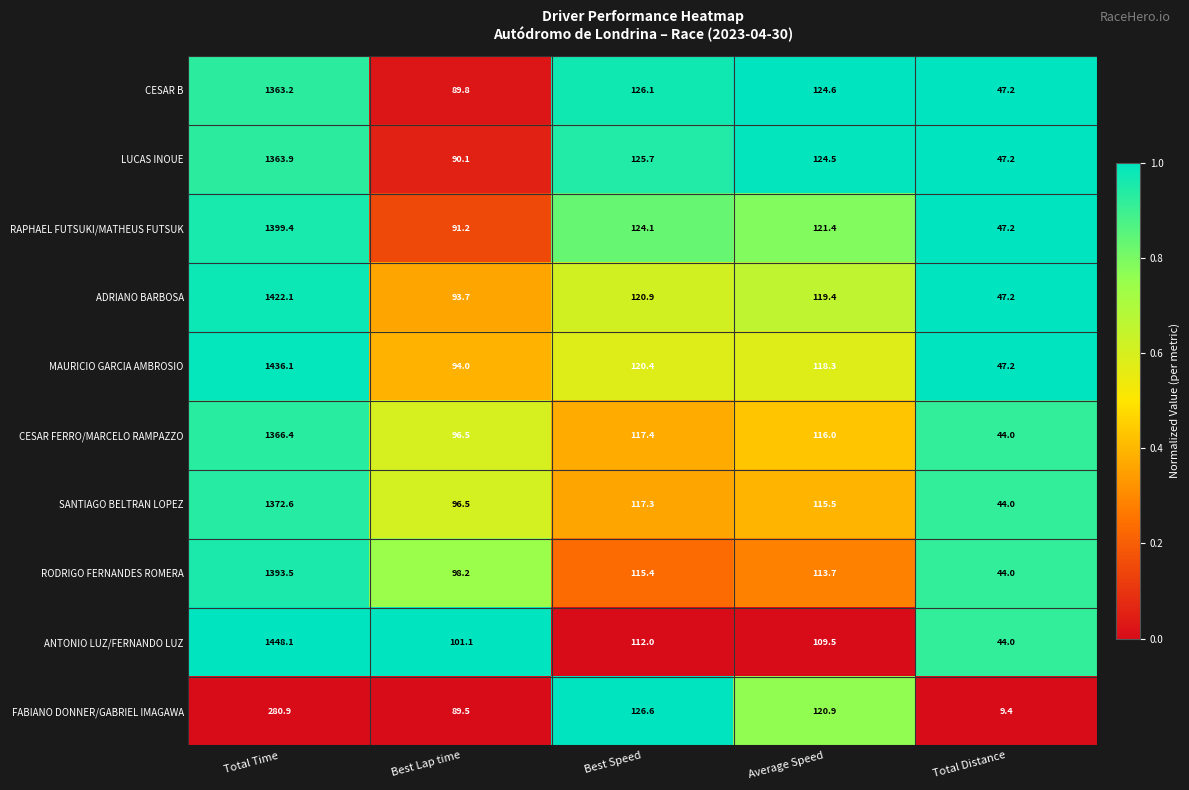

Which series changed the most between Best Lap time and Best Speed?

FABIANO DONNER/GABRIEL IMAGAWA